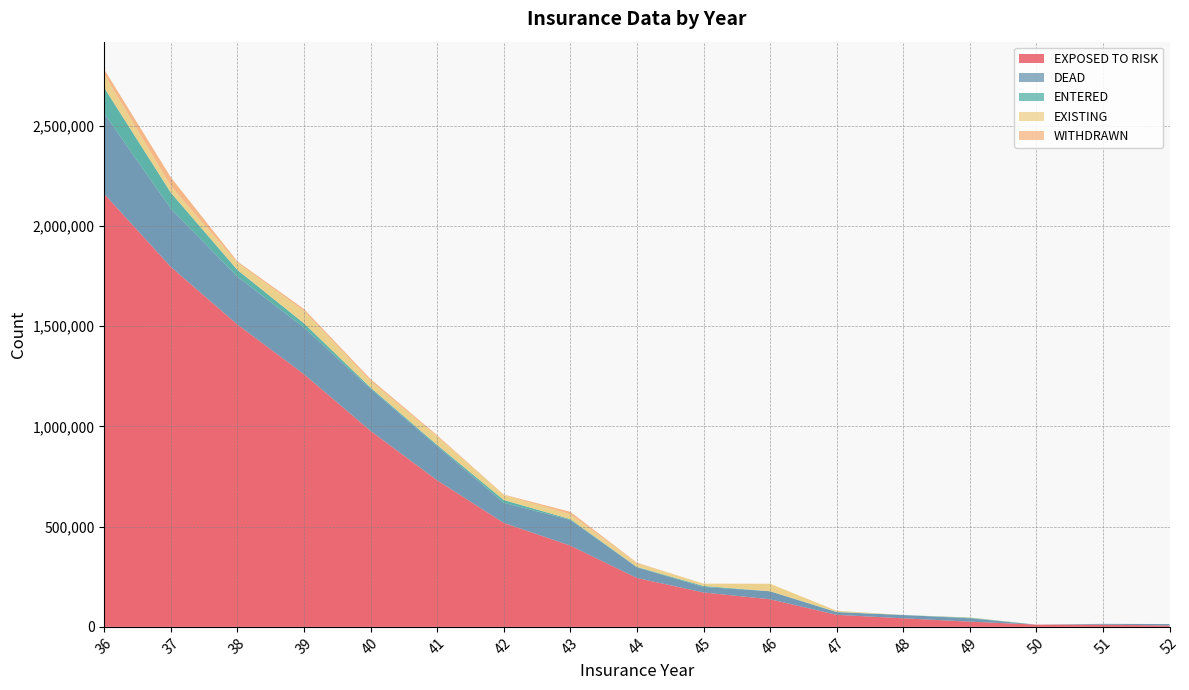

Reading left to right, what are all the values shown in this chart?

EXPOSED TO RISK: 36=2159500	37=1795700	38=1508100	39=1260500	40=977500	41=731100	42=518600	43=405300	44=243800	45=171600	46=137600	47=60100	48=42600	49=26100	50=11000	51=11000	52=7000
DEAD: 36=401000	37=290300	38=238700	39=232500	40=210400	41=170500	42=100100	43=128500	44=53200	45=27500	46=40000	47=13000	48=16500	49=16500	50=0	51=4000	52=7000
ENTERED: 36=128400	37=79500	38=33500	39=21000	40=6000	41=6000	42=14000	43=3500	44=2000	45=5000	46=0	47=1500	48=0	49=3000	50=0	51=0	52=0
EXISTING: 36=67200	37=33300	38=35400	39=61500	40=32000	41=42000	42=25200	43=24500	44=18000	45=11500	46=37500	47=6000	48=0	49=1600	50=0	51=0	52=0
WITHDRAWN: 36=24000	37=43500	38=7000	39=10000	40=10000	41=6000	42=2000	43=12000	44=3000	45=0	46=0	47=0	48=0	49=0	50=0	51=0	52=0